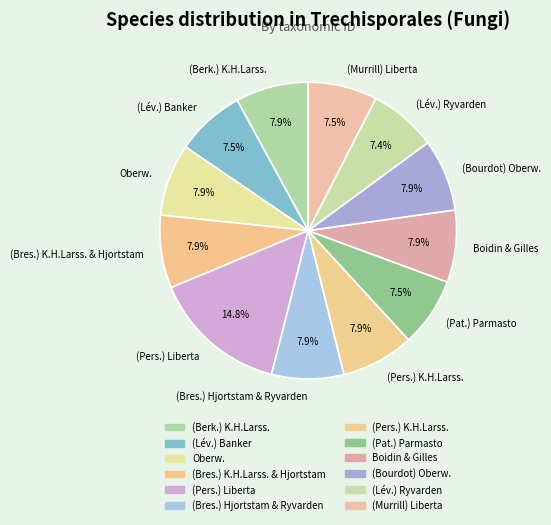

Which slice is the largest?

(Pers.) Liberta